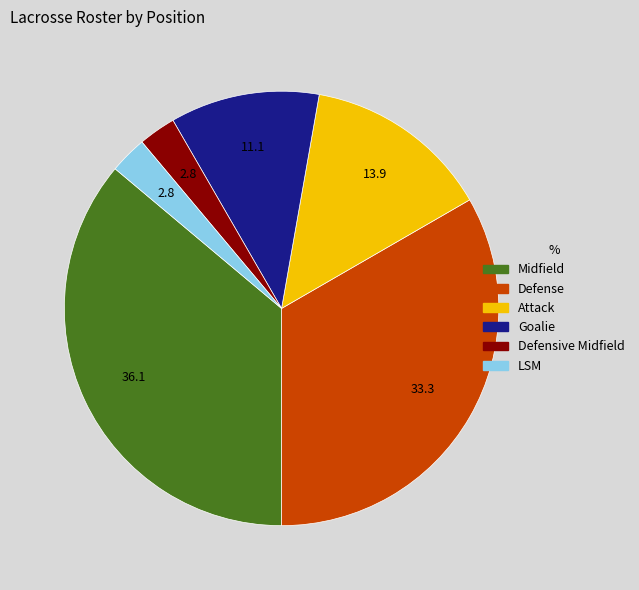

Which slice is the largest?

Midfield